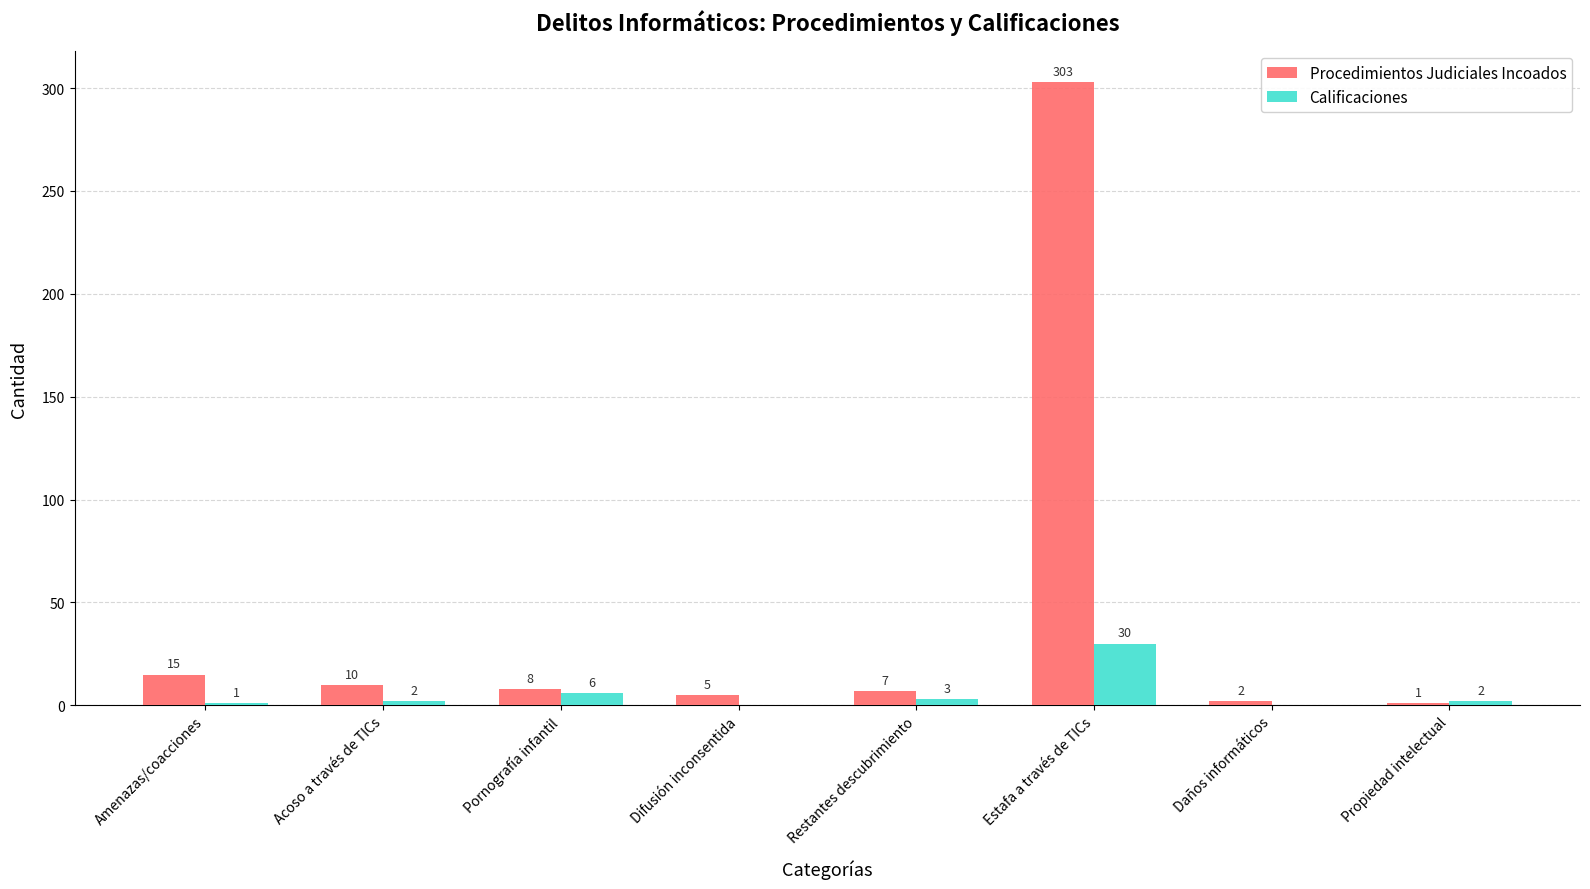

What is the total value across all series at Difusión inconsentida?

5